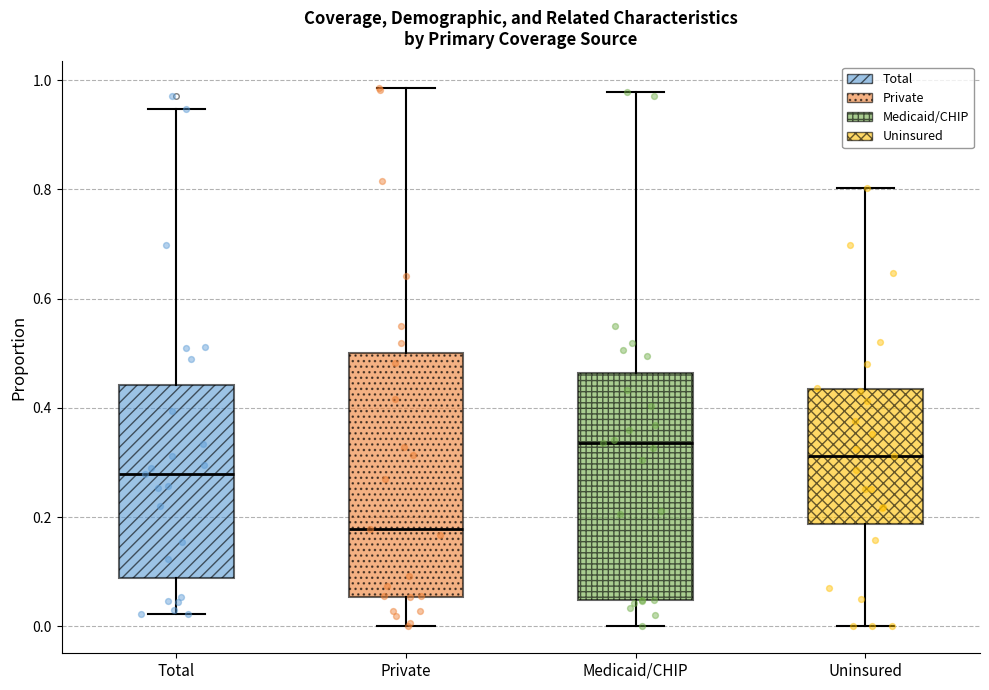

Comparing the boxes themselves (not the whiskers), which one is the tallest?

Private